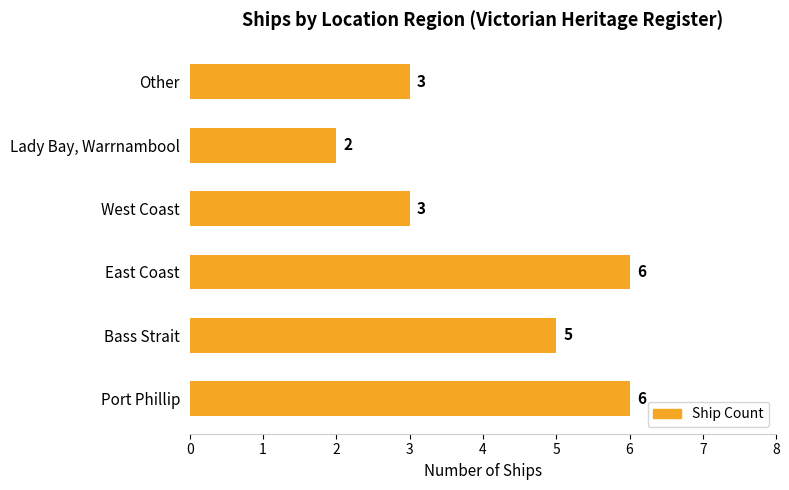

Which category has the lowest value across all series?

Lady Bay, Warrnambool